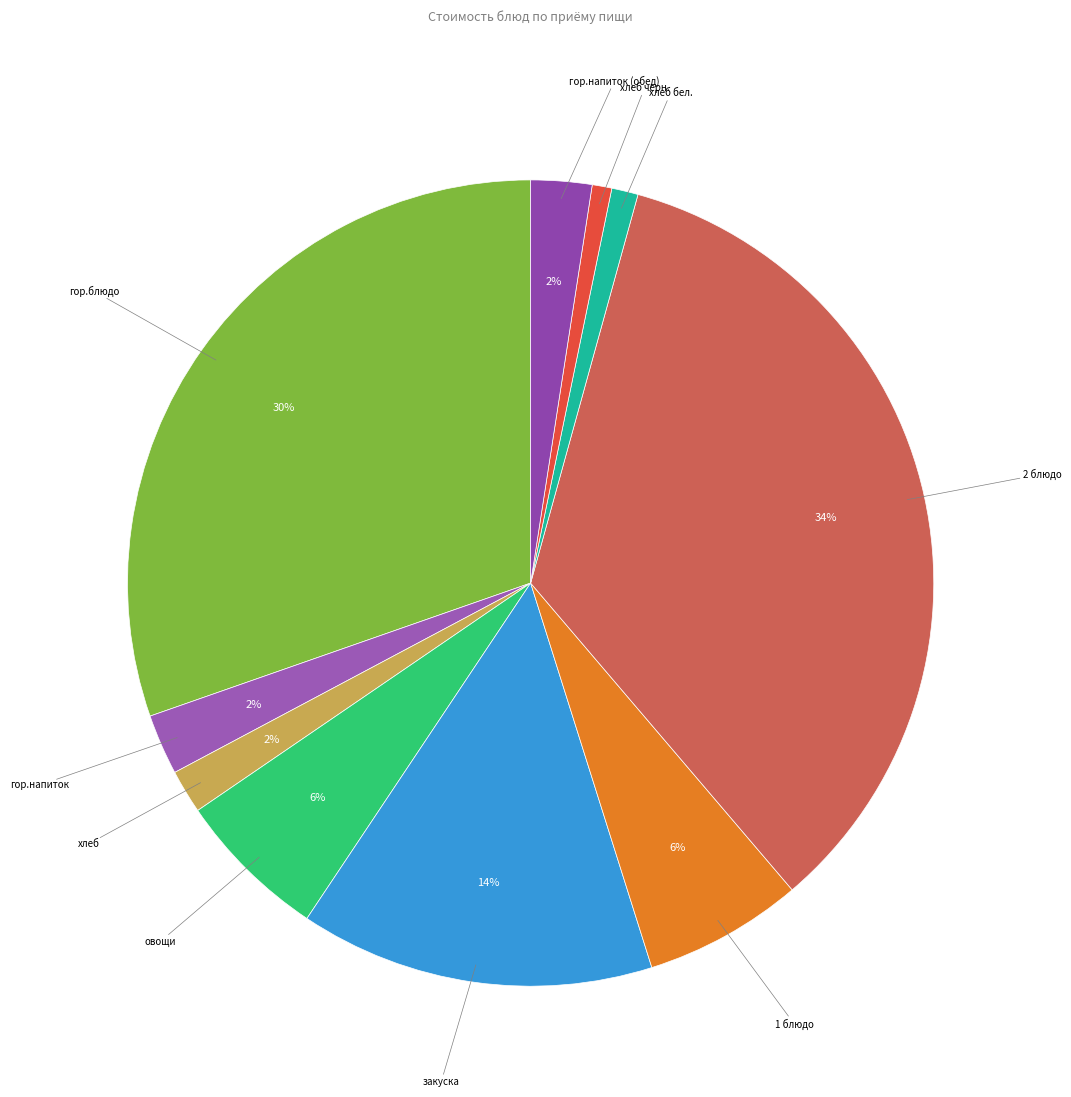

How many segments does this pie chart have?

10